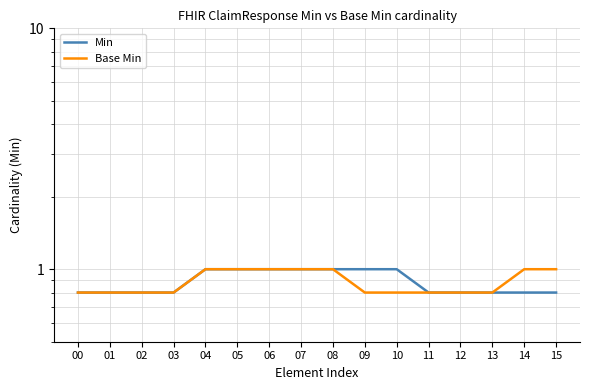

Does the chart have visible grid lines?

Yes